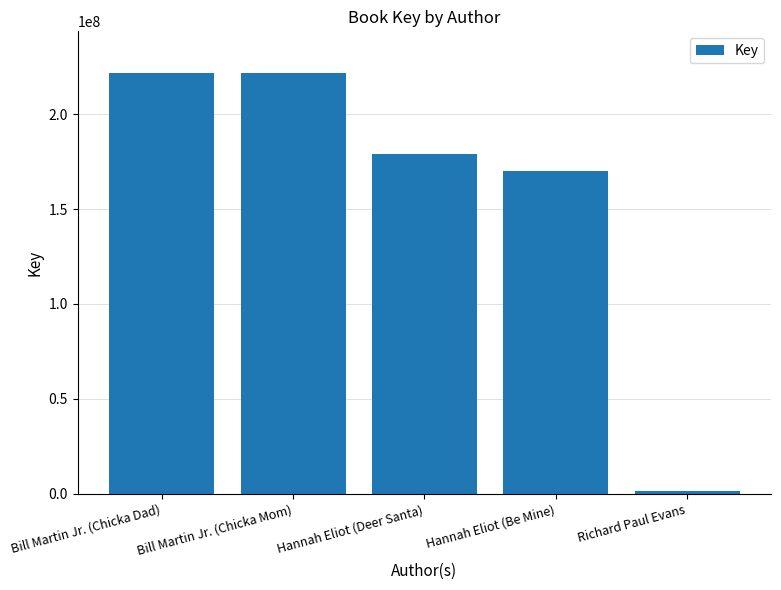

Does the chart contain stacked bars?

No